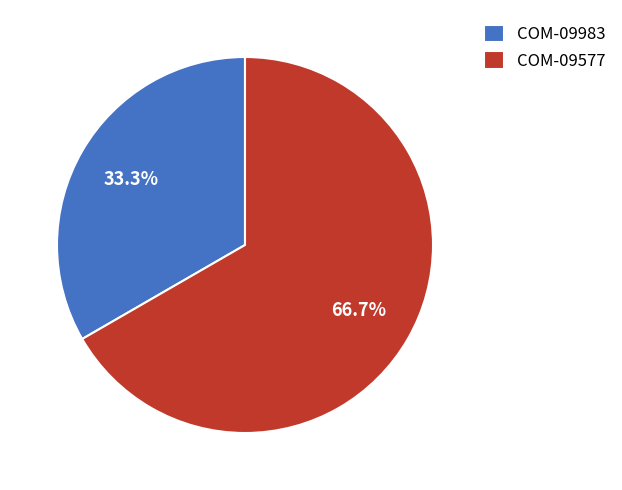

Rank the categories by value from highest to lowest.

COM-09577, COM-09983